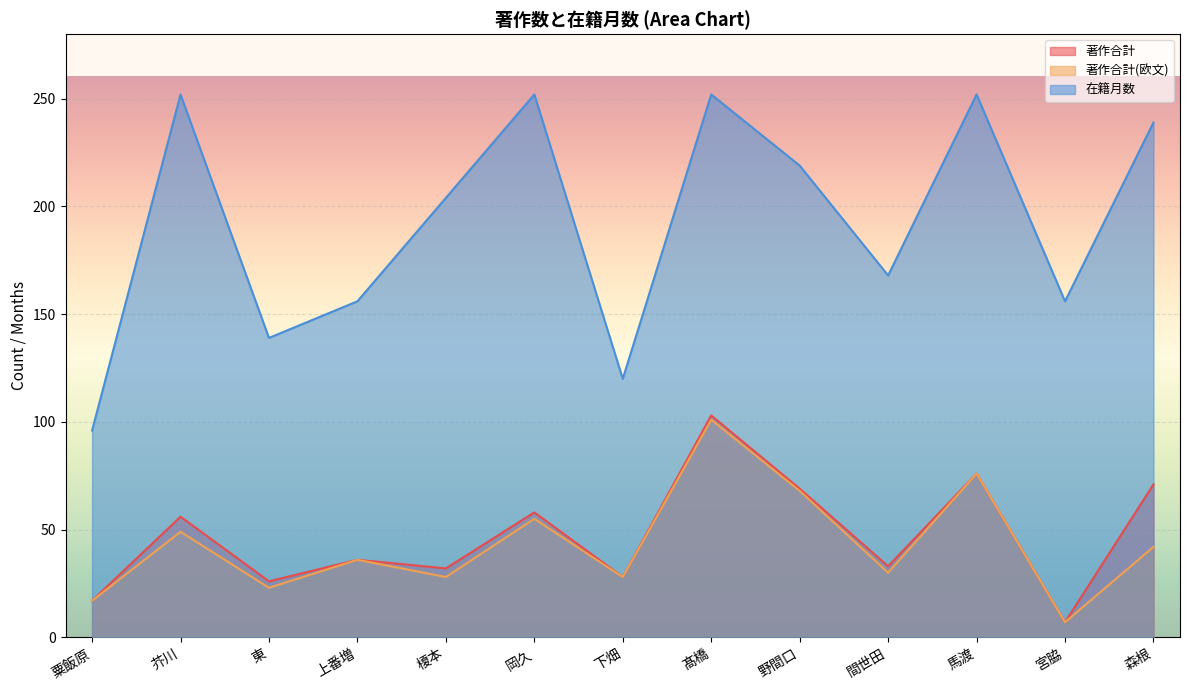

Reading right to left, what are all the values shown in this chart?

著作合計: 71	7	76	33	69	103	28	58	32	36	26	56	17
著作合計(欧文): 42	7	76	30	68	101	28	55	28	36	23	49	17
在籍月数: 239	156	252	168	219	252	120	252	204	156	139	252	96